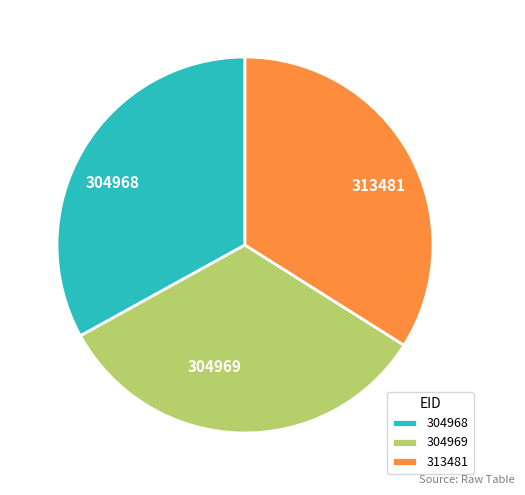

Which slice is the largest?

313481